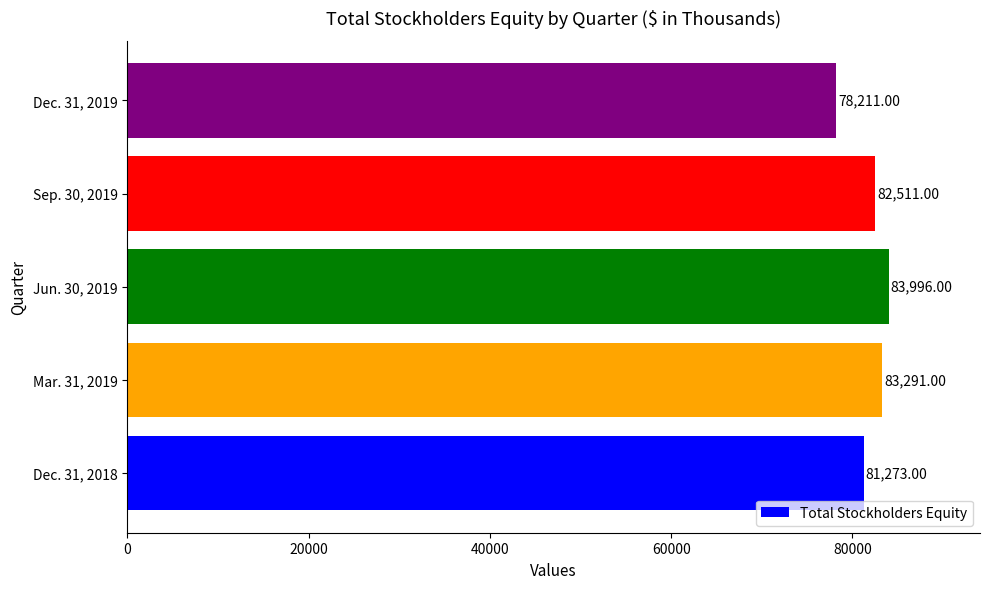

List the labels in order of value, largest first.

Jun. 30, 2019, Mar. 31, 2019, Sep. 30, 2019, Dec. 31, 2018, Dec. 31, 2019